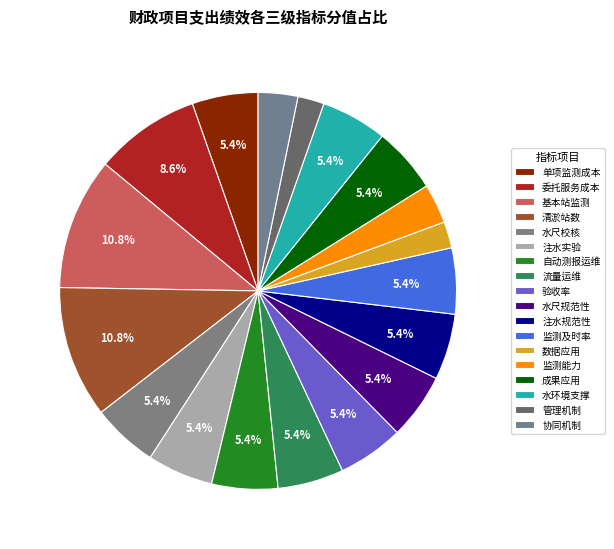

How many slices are in this pie chart?

18